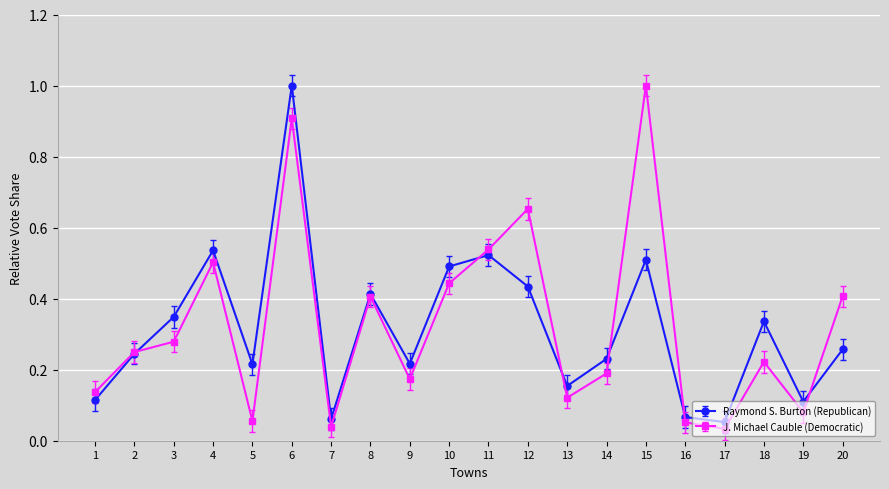

The value of J. Michael Cauble (Democratic) at 6 is 0.9. True or false?

True